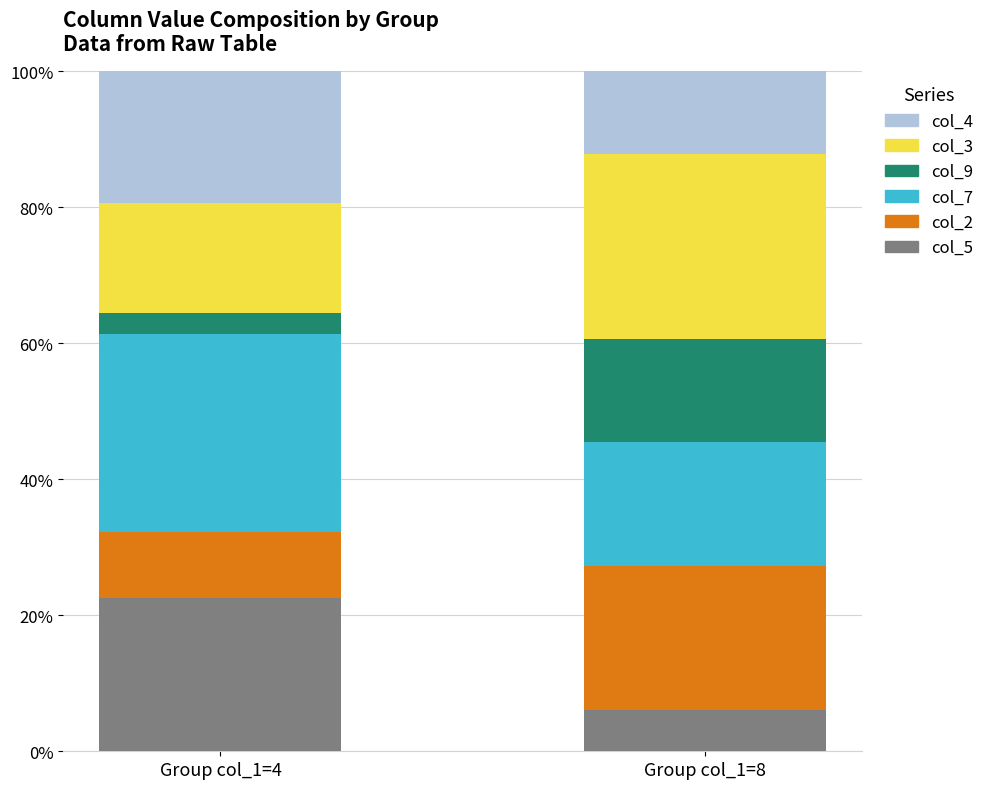

What is the difference between the col_5 values at Group col_1=4 and Group col_1=8?

16.5